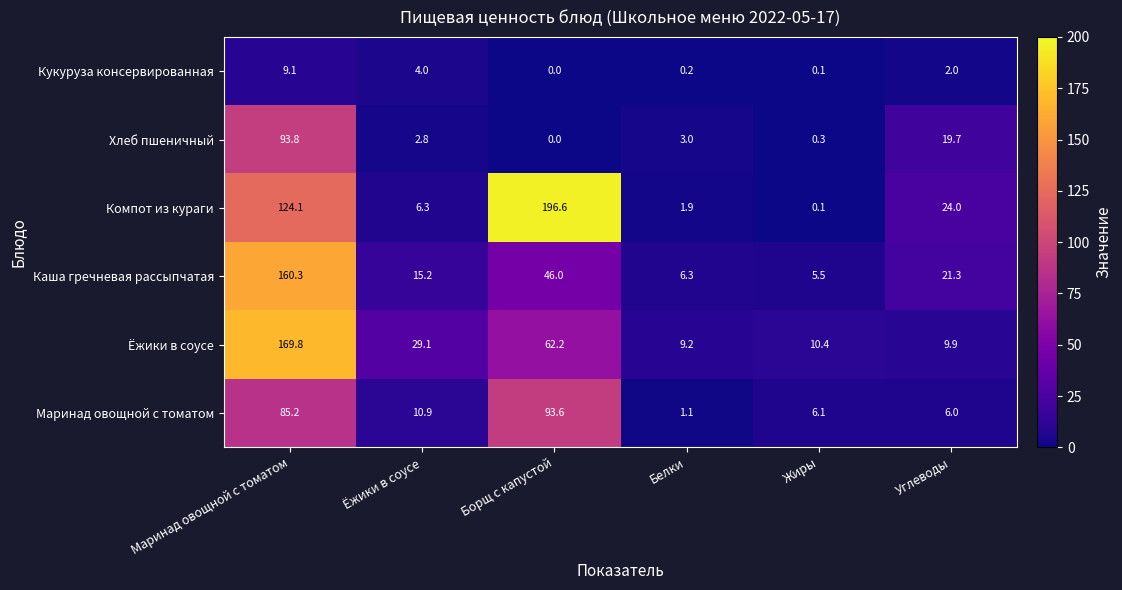

Between Жиры and Углеводы, which series saw the biggest shift?

Компот из кураги